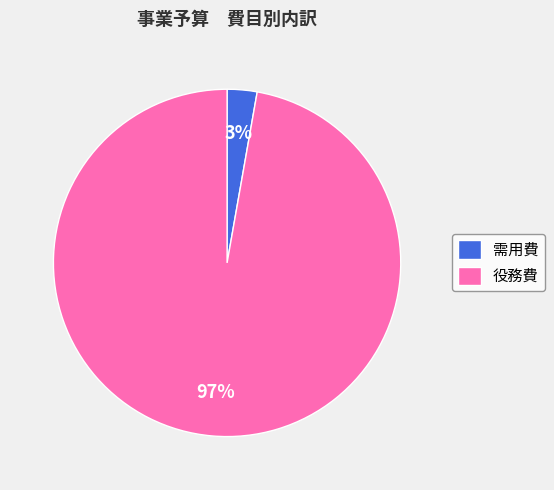

Is the sum of 需用費 and 役務費 greater than half?

Yes